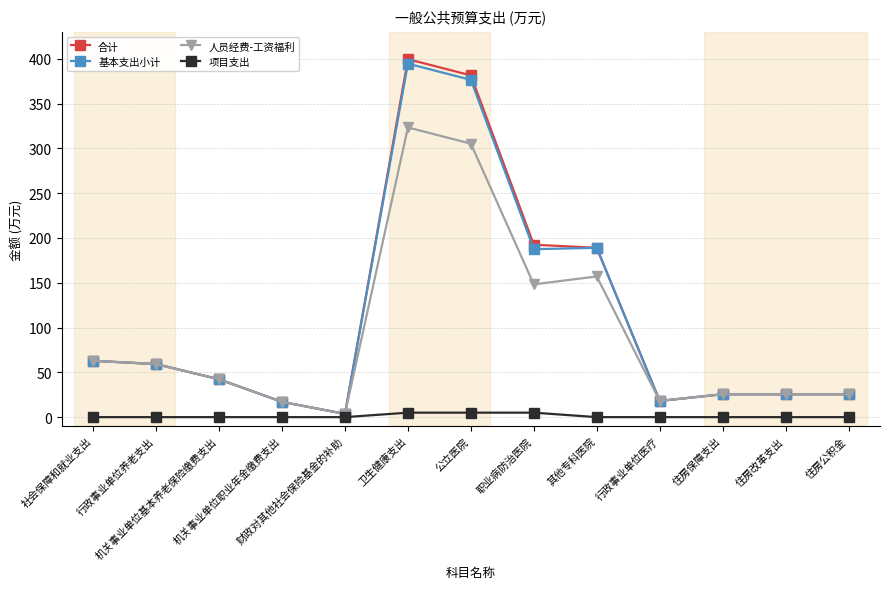

What is the total value across all series at 财政对其他社会保险基金的补助?

10.9